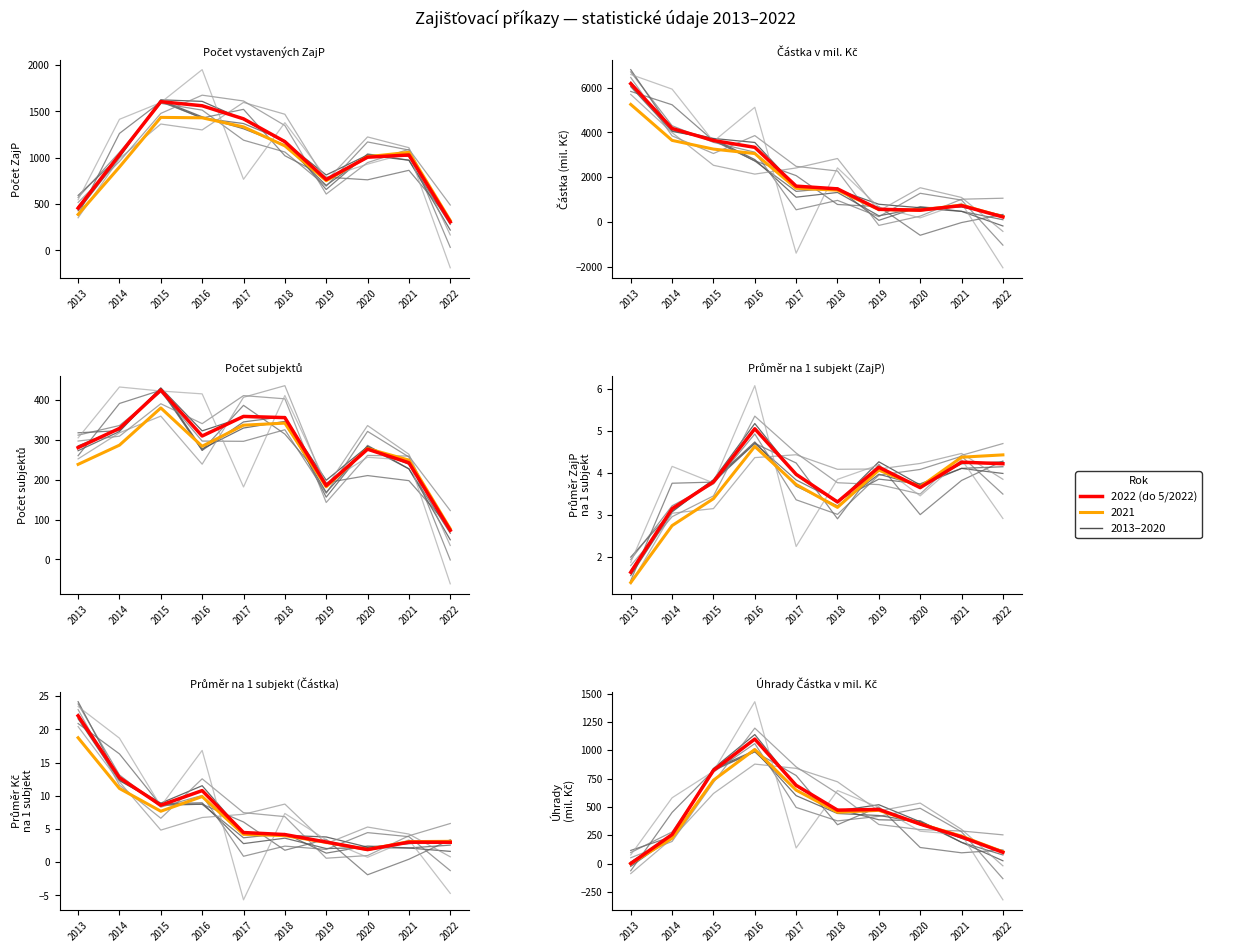

What is the spread (max minus min) of values at 2019?

762.0